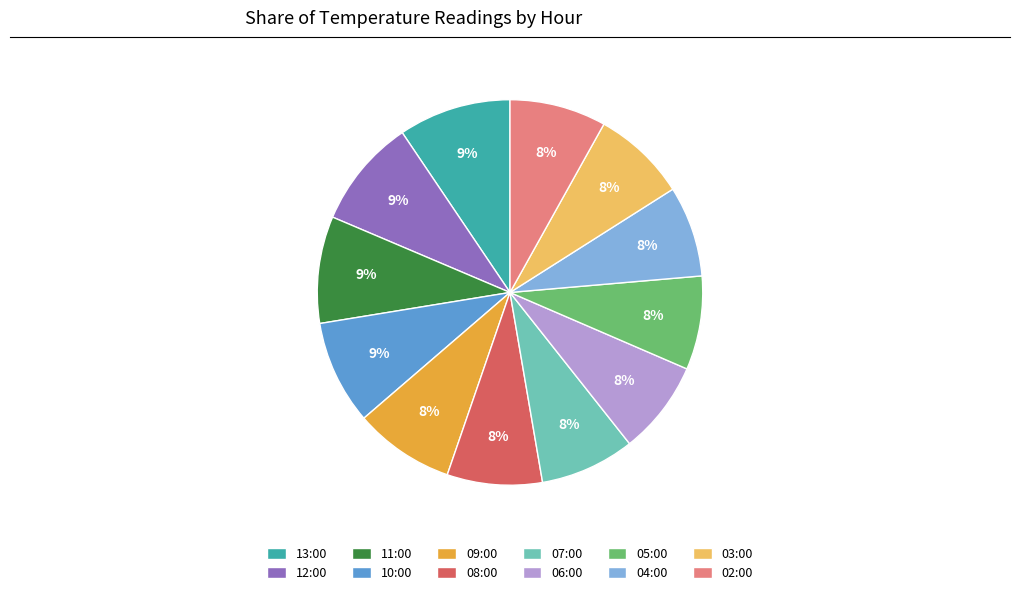

To the nearest percent, what percentage of the pie is 12:00?

9%